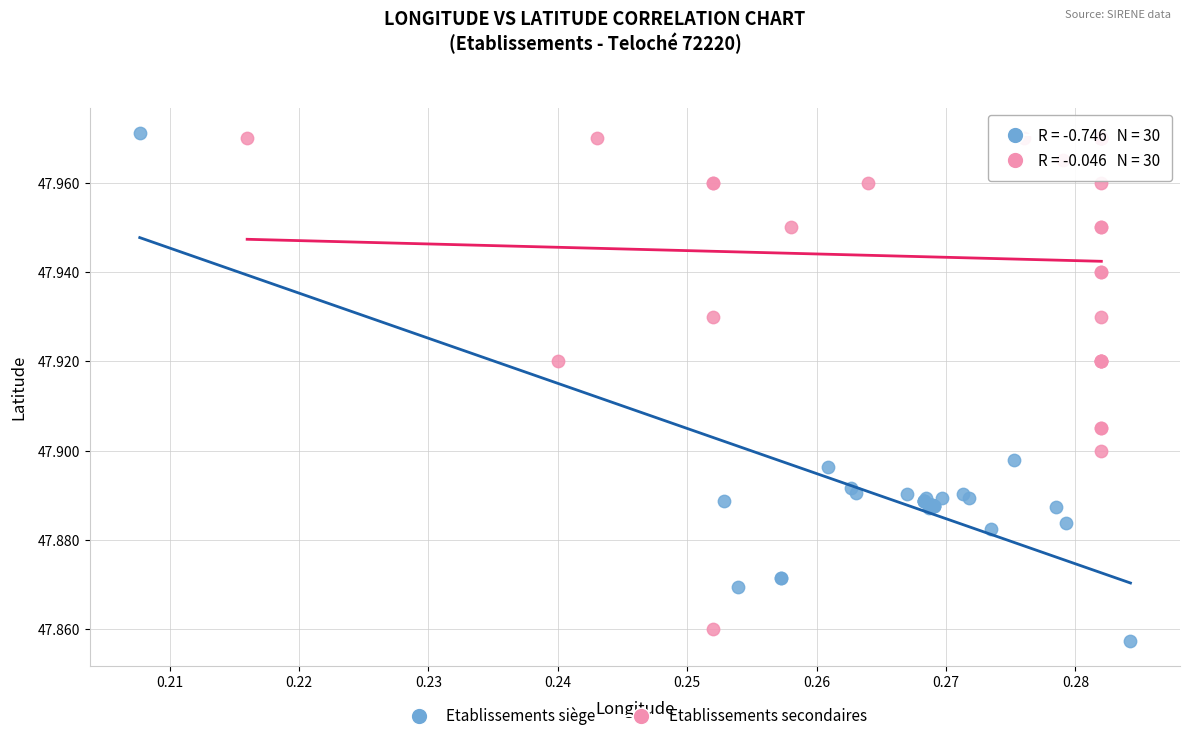

Which series has the widest spread of Y values?

Etablissements siège